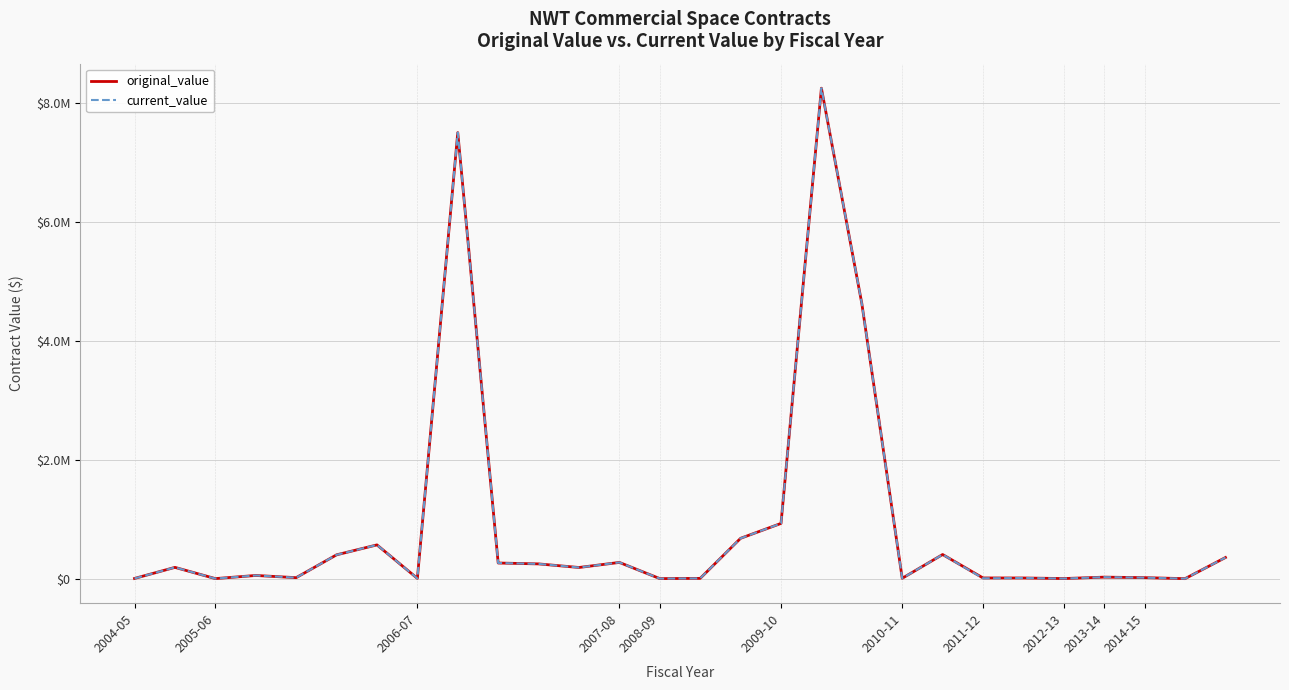

Does the chart have visible grid lines?

Yes